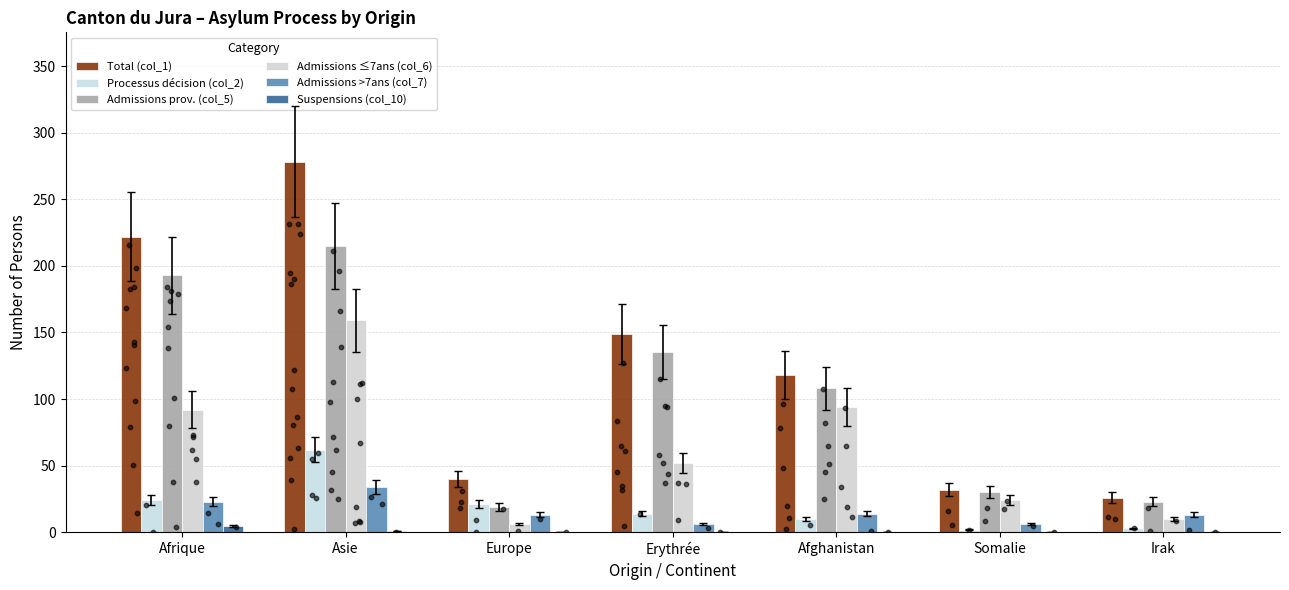

Is the value of Admissions prov. (col_5) at Europe greater than the value of Admissions ≤7ans (col_6) at Asie?

No